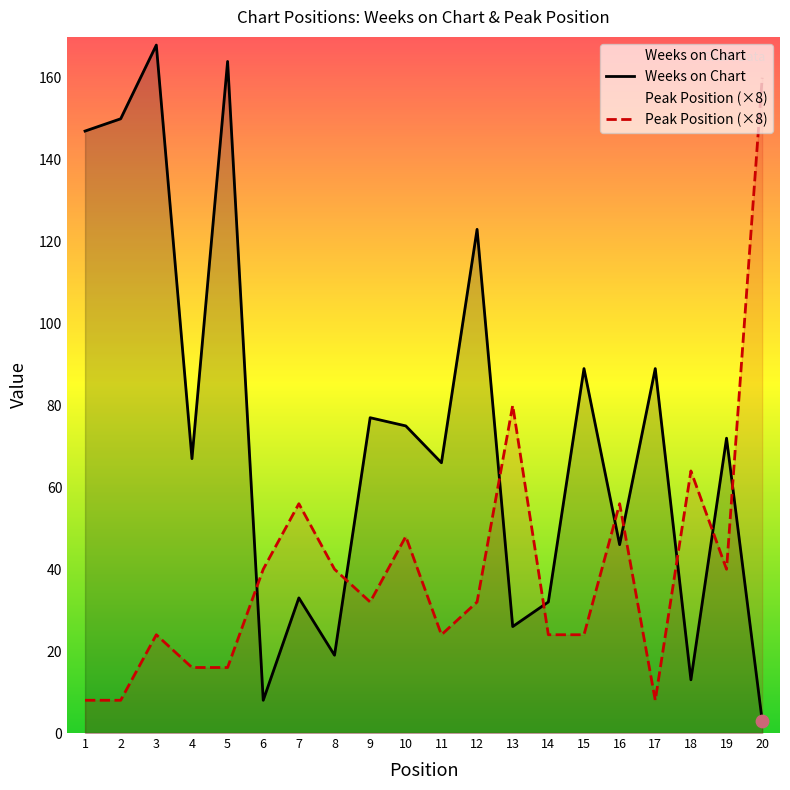

Which series contains the highest Y value?

Weeks on Chart